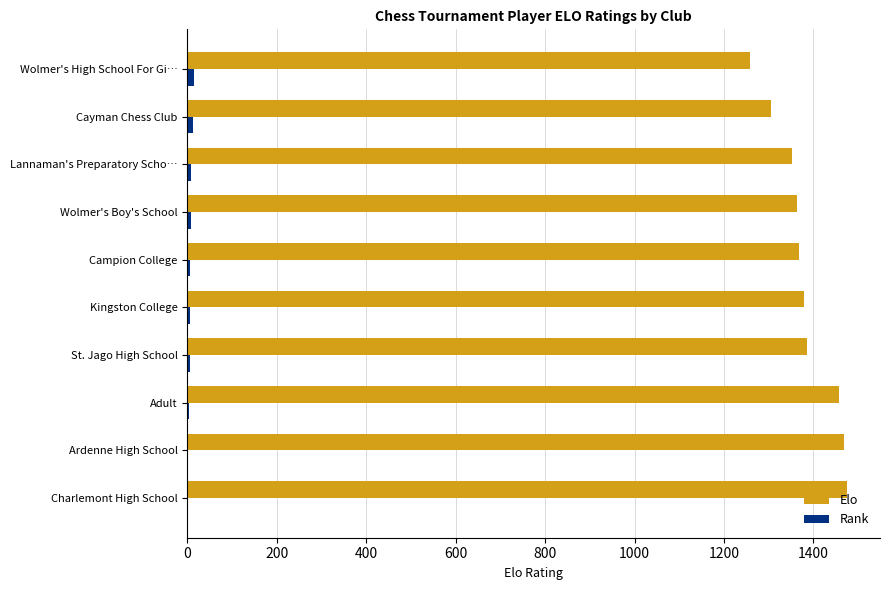

True or false: Elo has a value of 1947 at St. Jago High School.

False